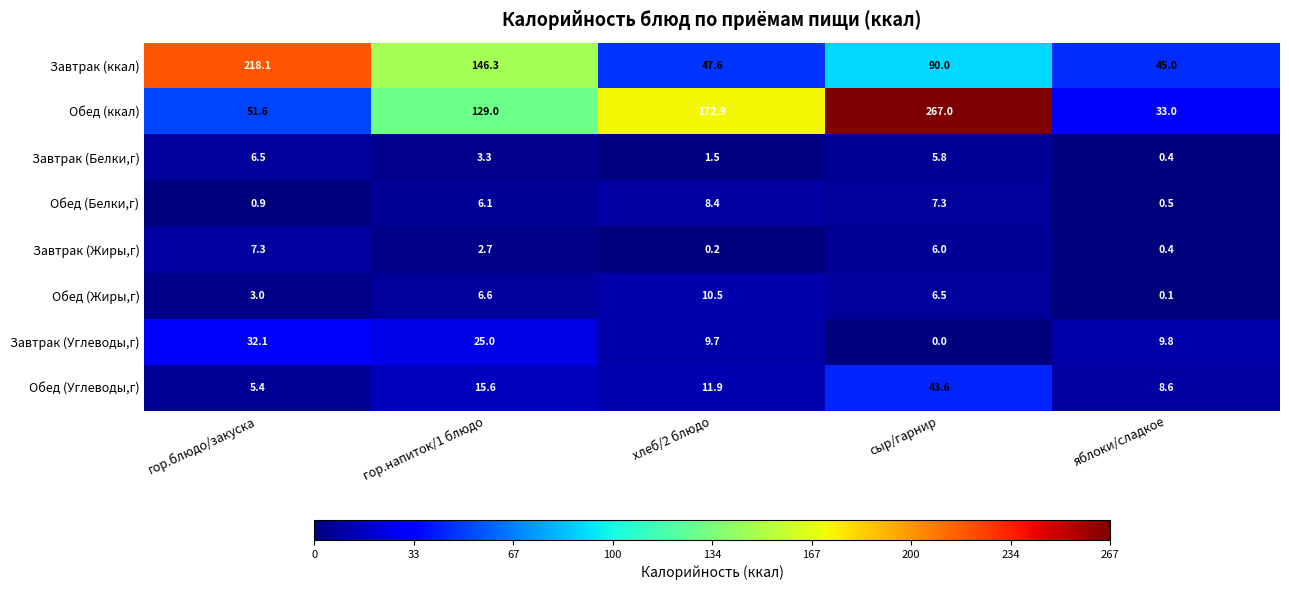

Count the number of categories in the chart.

5